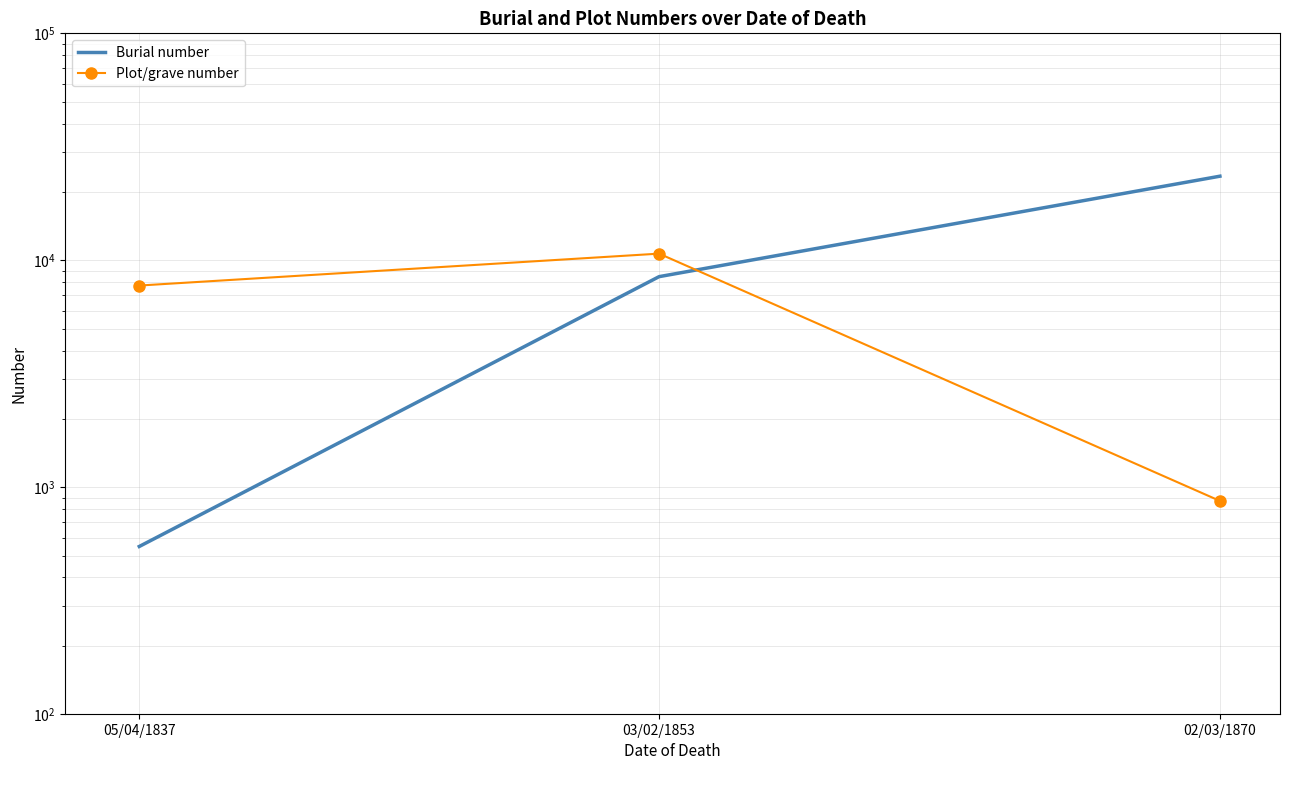

How many lines are shown in the chart?

2